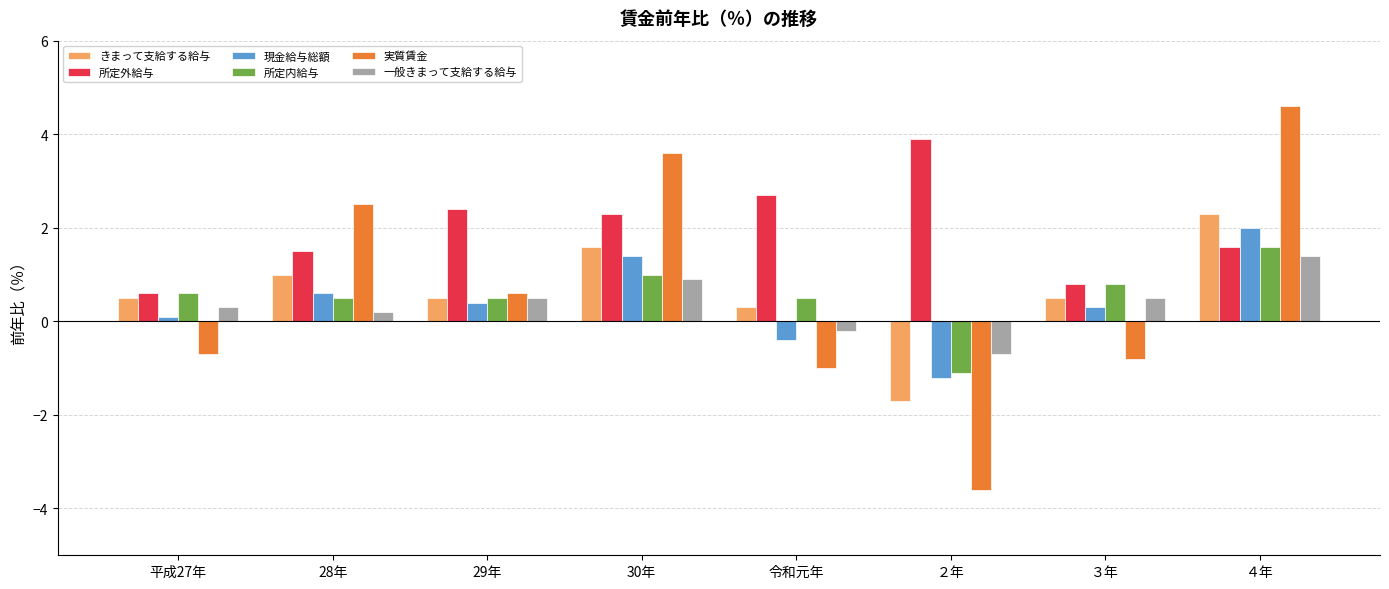

Reading left to right, transcribe all the data shown in this chart.

きまって支給する給与: 0.5	1.0	0.5	1.6	0.3	-1.7	0.5	2.3
所定外給与: 0.6	1.5	2.4	2.3	2.7	3.9	0.8	1.6
現金給与総額: 0.1	0.6	0.4	1.4	-0.4	-1.2	0.3	2.0
所定内給与: 0.6	0.5	0.5	1.0	0.5	-1.1	0.8	1.6
実質賃金: -0.7	2.5	0.6	3.6	-1.0	-3.6	-0.8	4.6
一般きまって支給する給与: 0.3	0.2	0.5	0.9	-0.2	-0.7	0.5	1.4